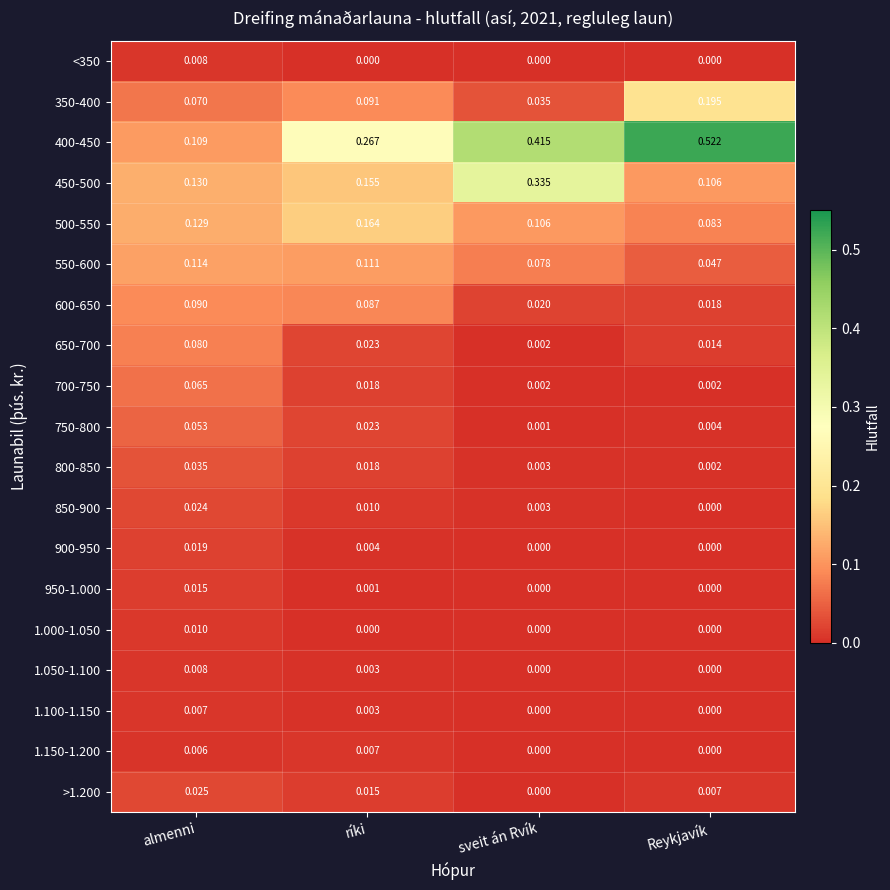

At how many categories does at least one series exceed 0?

4